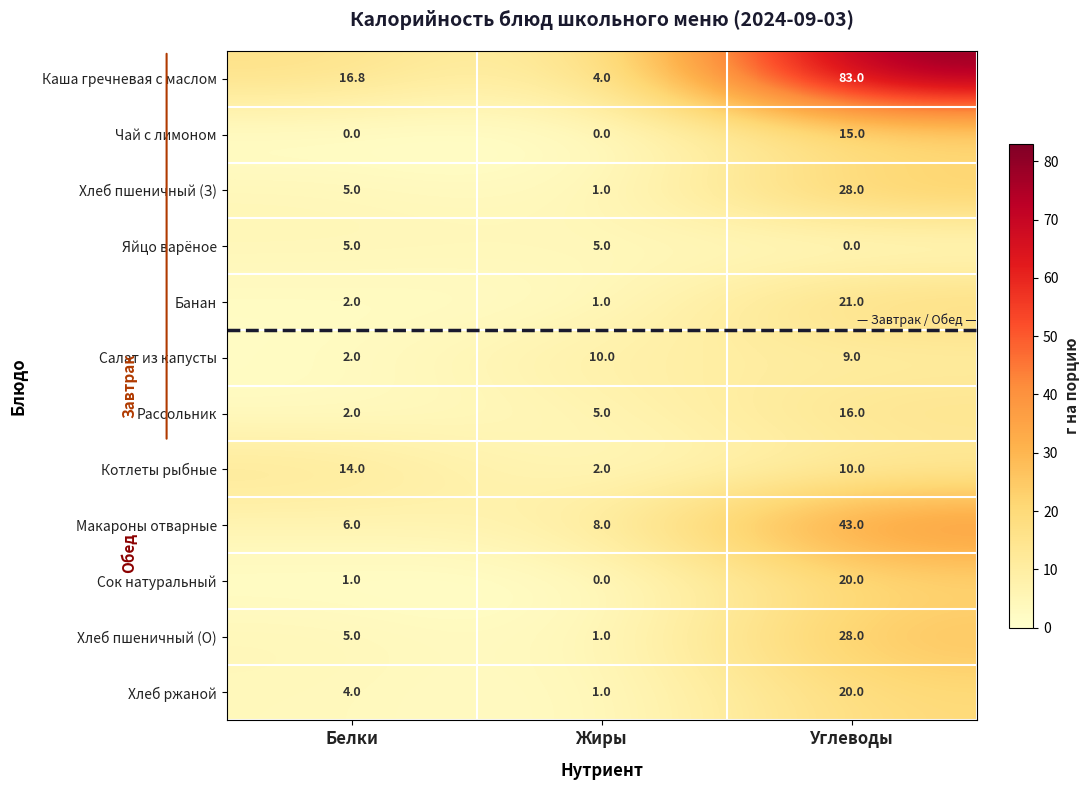

True or false: Макароны отварные has a value of 43.0 at Углеводы.

True